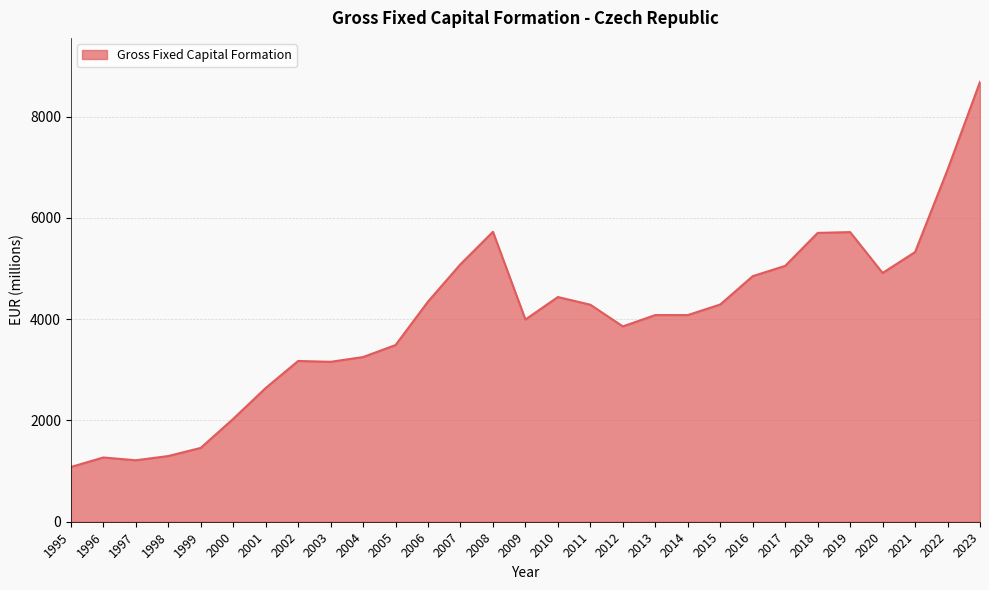

Which label corresponds to the largest value in the chart?

2023